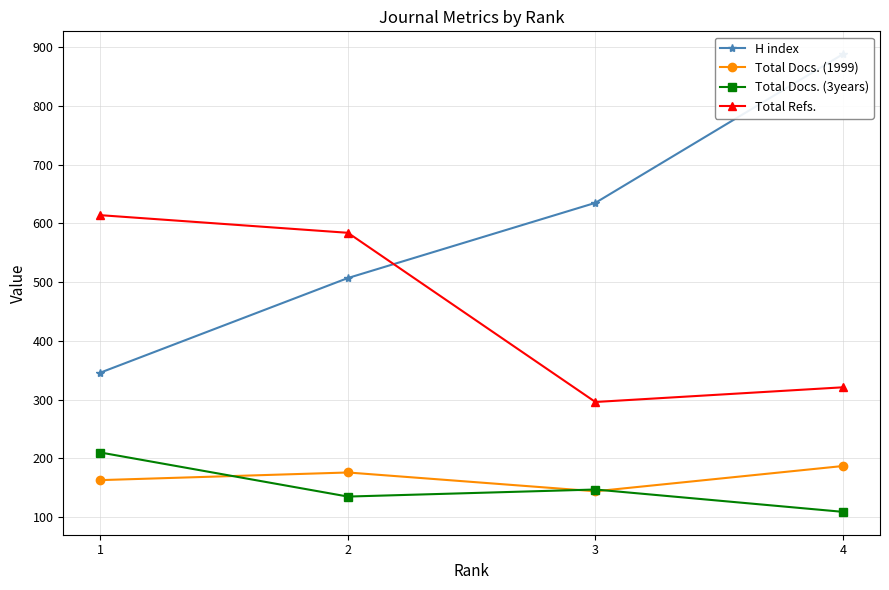

What is the difference between the maximum and minimum values in the Total Docs. (3years) series?

101